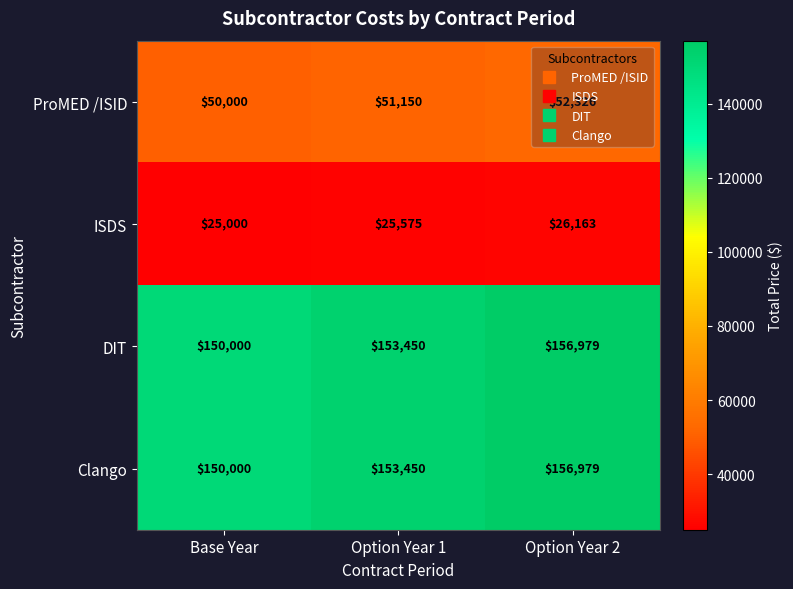

What is the total value across all series at Option Year 2?

392447